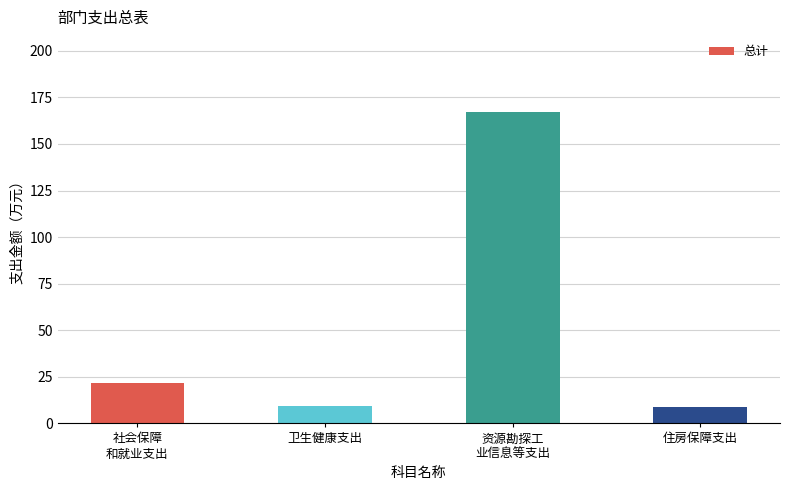

What is the value of the 2nd bar from the left?

9.4